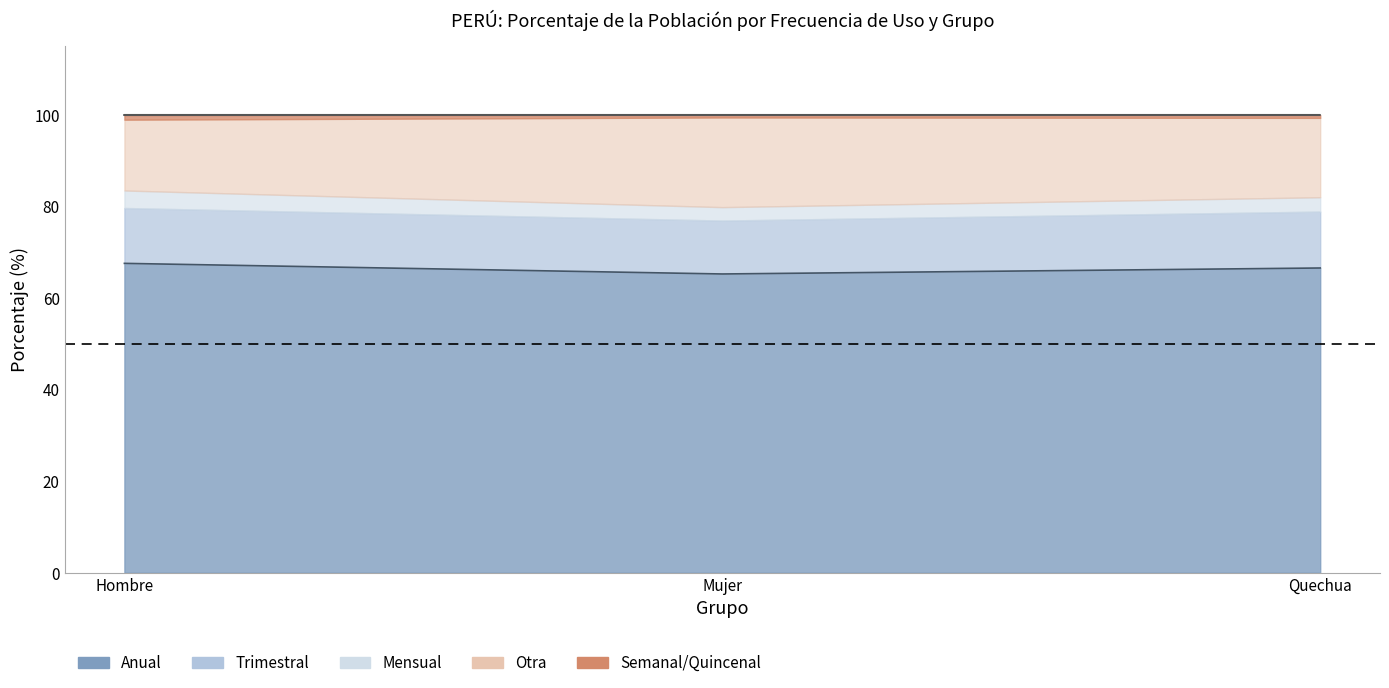

At which label is Semanal/Quincenal closest to 0?

Mujer